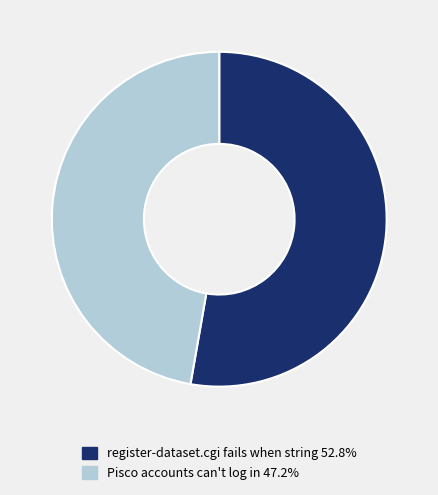

Is the sum of register-dataset.cgi fails when string and Pisco accounts can't log in greater than half?

Yes